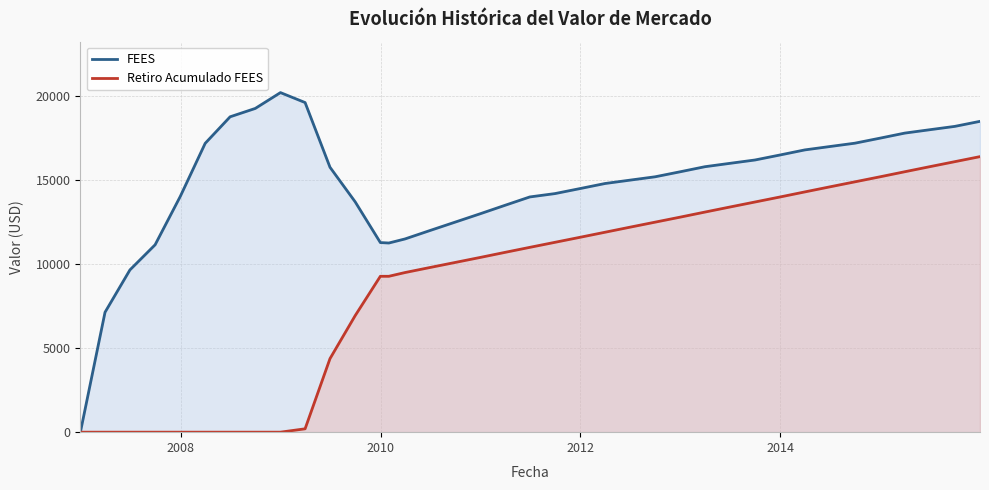

At how many categories does at least one series exceed 15338?

19